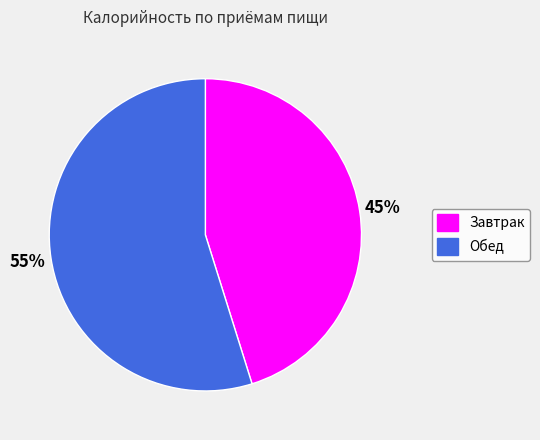

Which category has the biggest portion of the pie?

Обед